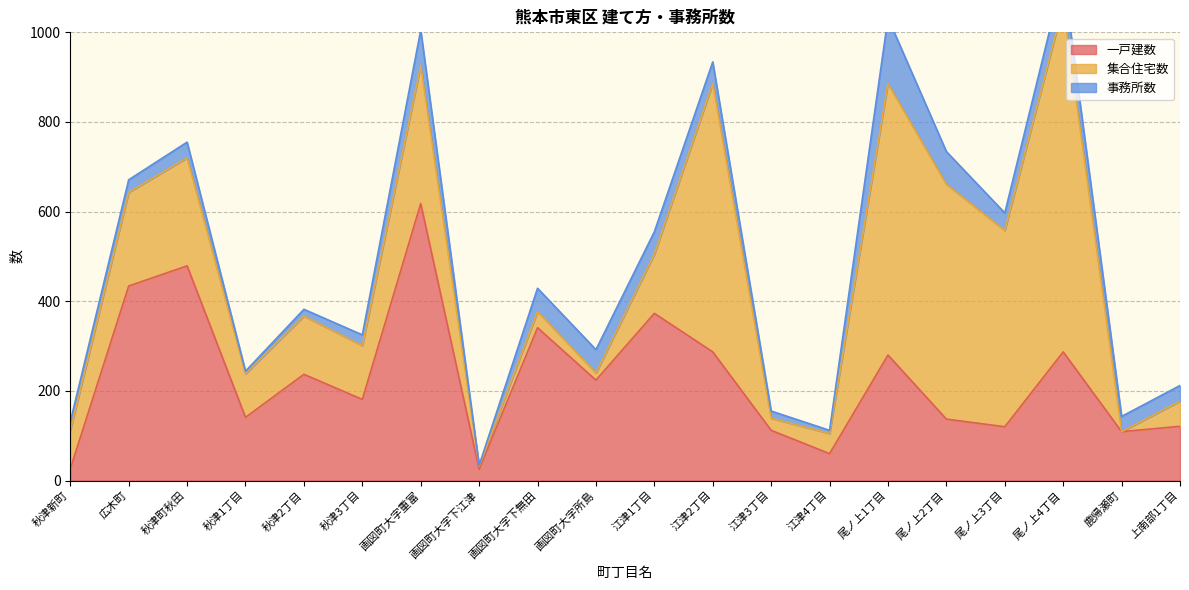

What is the approximate value of 一戸建数 at 秋津2丁目, to the nearest 100?

200